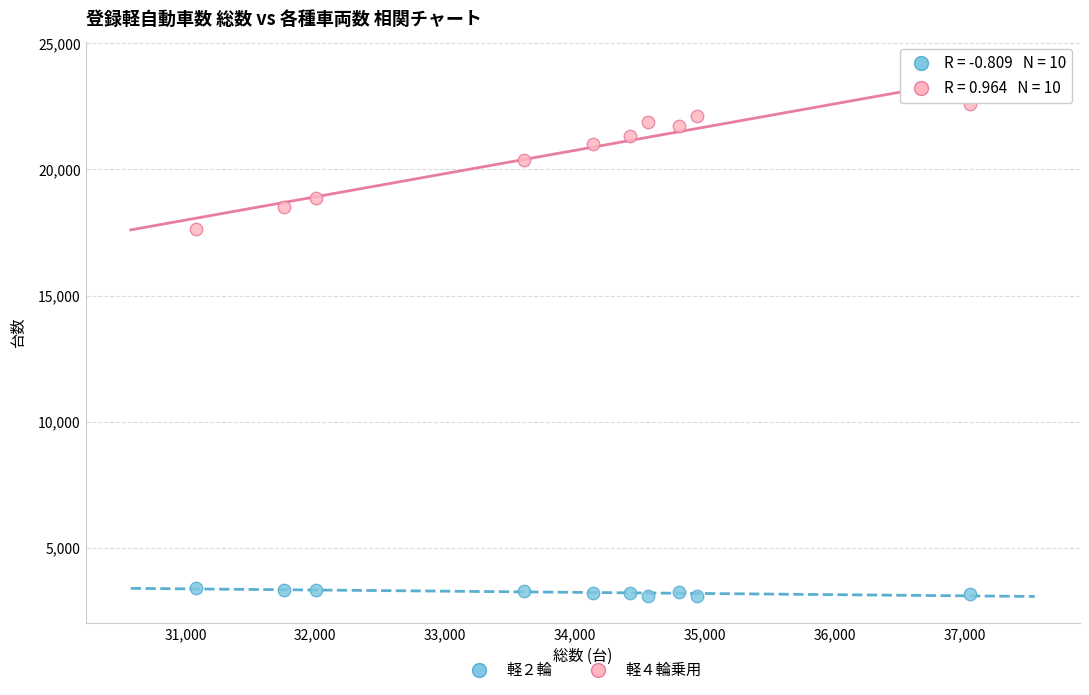

Across all series, what Y value is closest to 12848?

17644